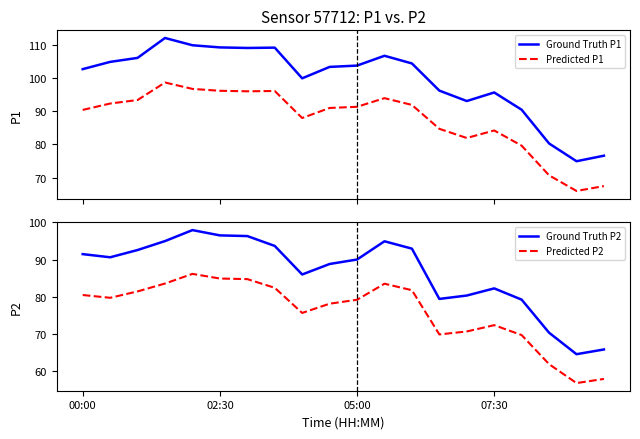

Where is Predicted P1 nearest to the value 82?

14